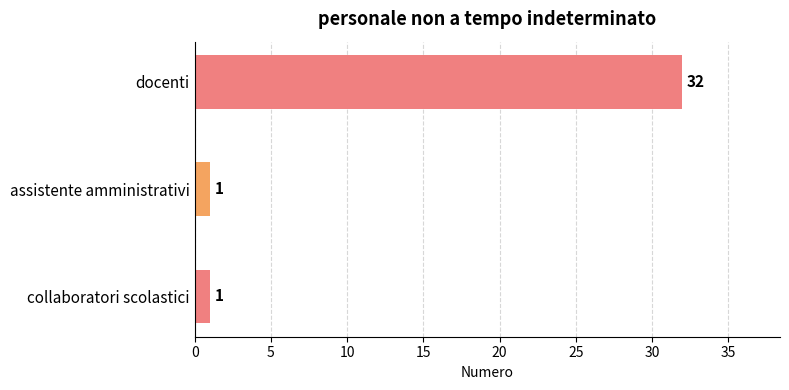

What is the sum of all values?

34